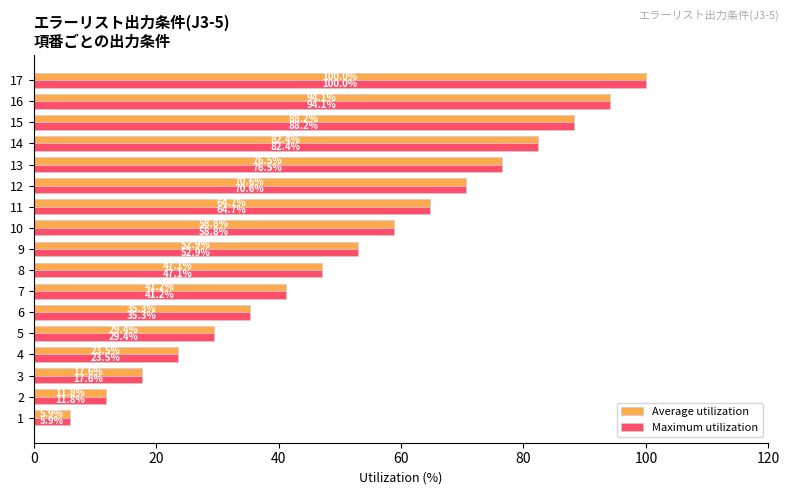

True or false: Average utilization has a value of 99.7 at 10.

False